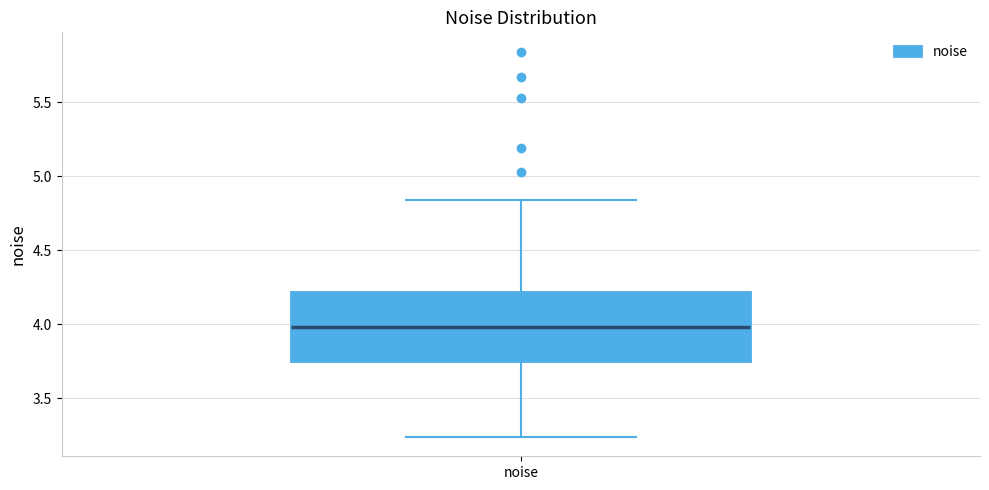

Transcribe this box plot: give where the median line is, the range the box spans, and where the two whiskers end, as read against the y-axis. The values are not printed on the chart, so give them approximately, as read against the axis.

median 4.00, box 3.75 to 4.20, whiskers 3.25 to 4.85